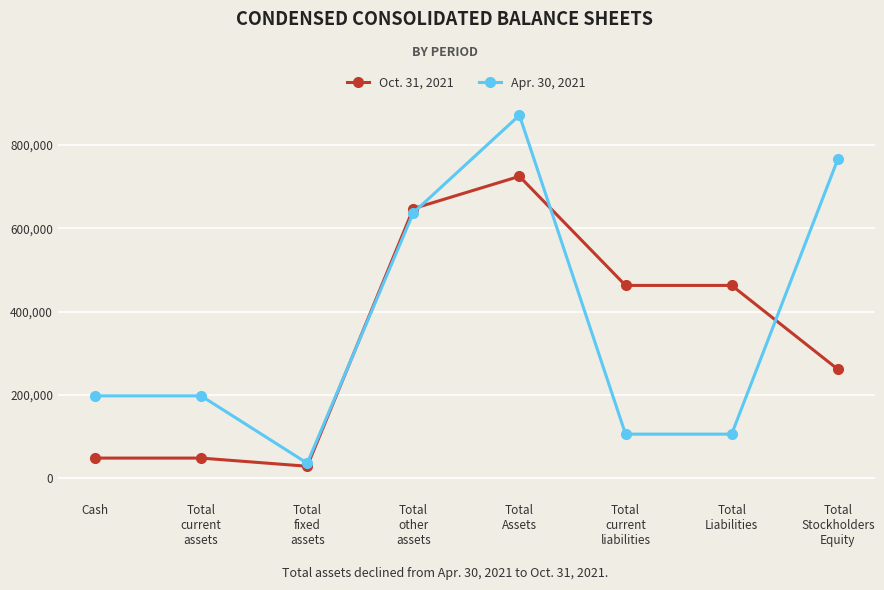

True or false: Apr. 30, 2021 has more than 0 points higher than both neighbors.

True